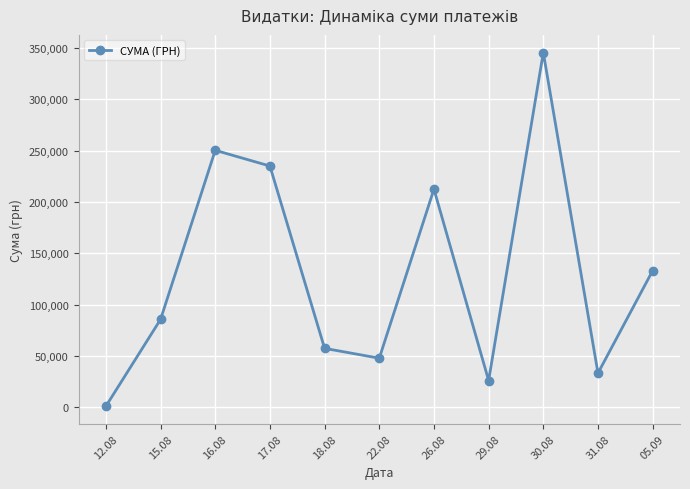

What is the difference between the second highest and minimum values?

249455.8